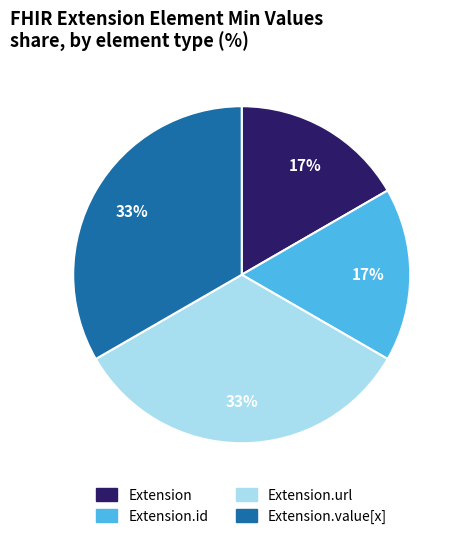

To the nearest percent, what is the average slice percentage?

25%